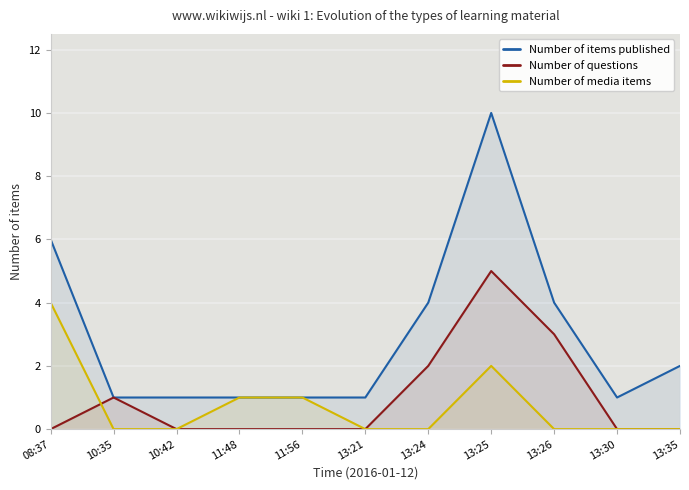

In Number of items published, how many points are lower than both neighbors (excluding endpoints)?

1